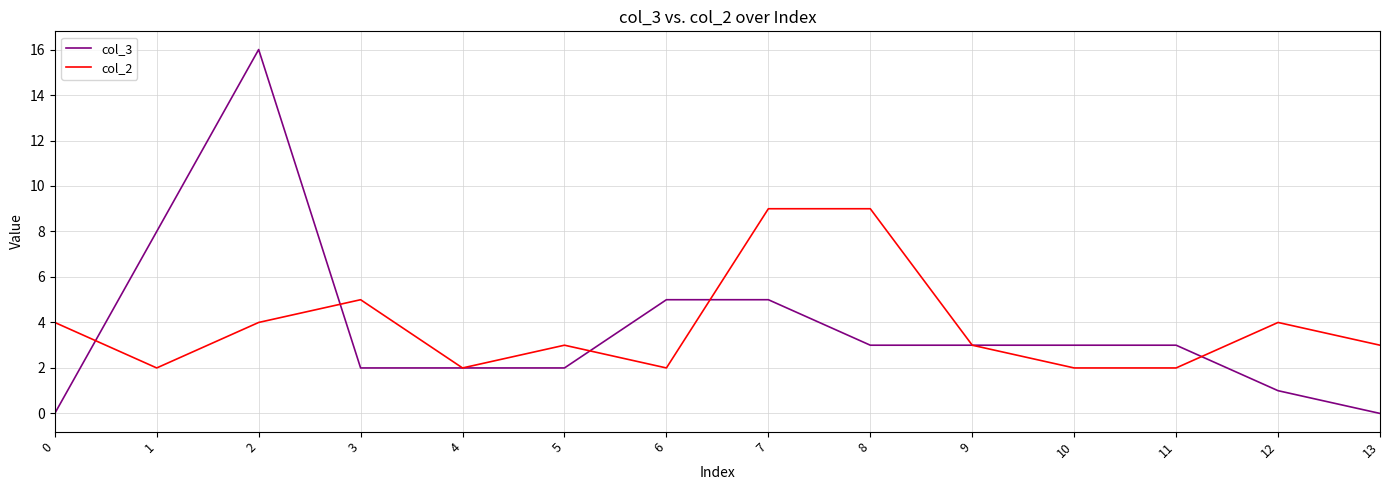

Between which two adjacent categories do col_2 and col_3 first intersect?

0 and 1